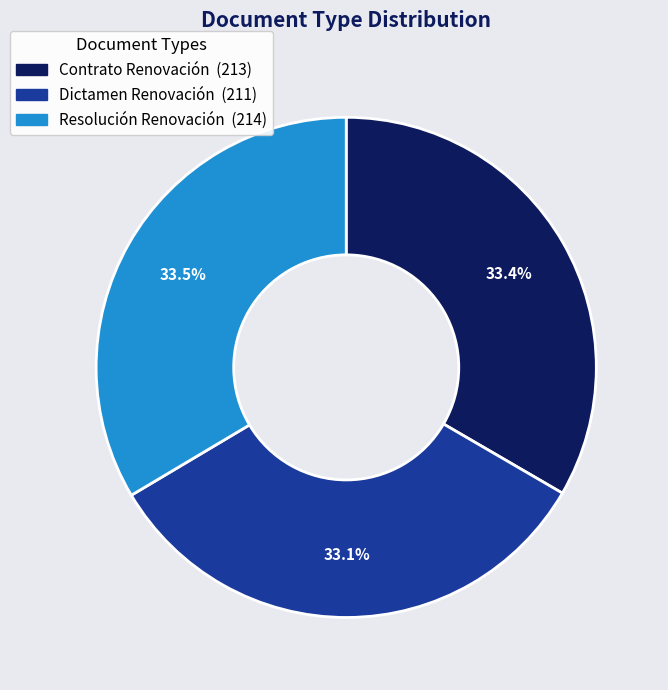

Is Contrato Renovación the majority of the pie?

No